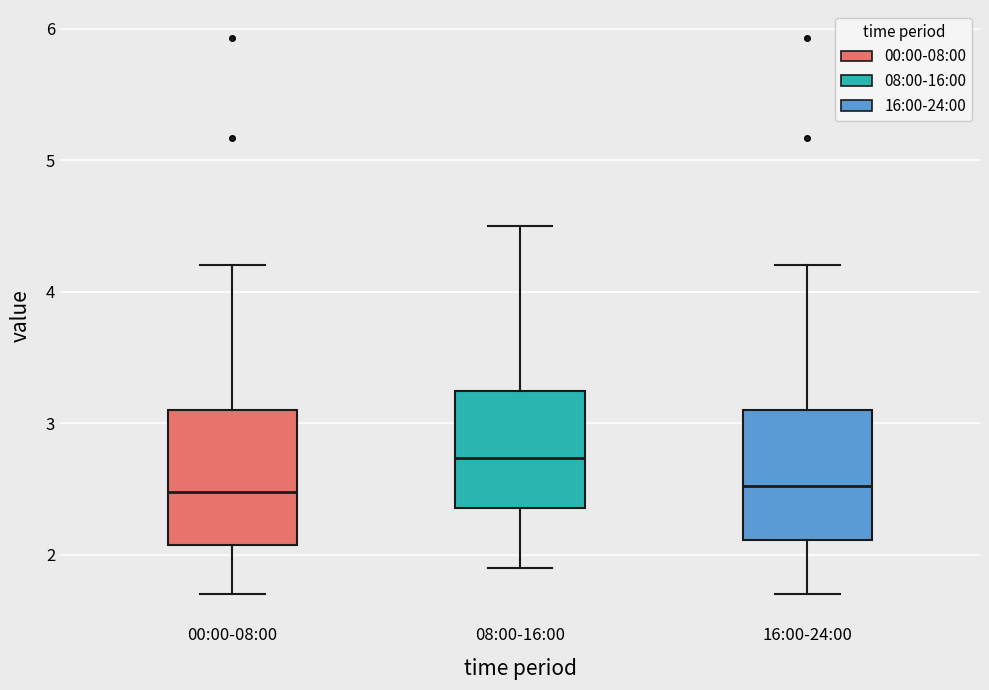

Where does the lower whisker of the box for 08:00-16:00 end on the y-axis? The values are not printed on the chart, so give them approximately, as read against the axis.

1.9